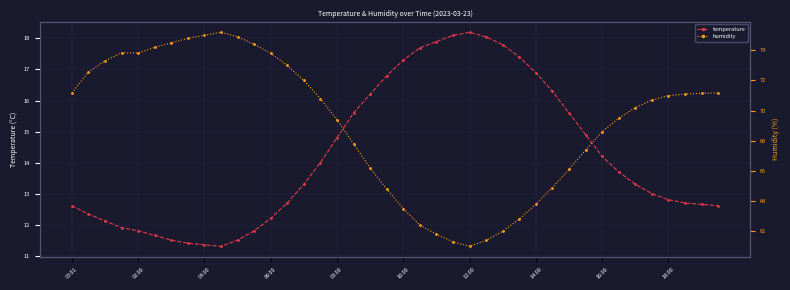

Which series has the largest range (max minus min)?

humidity